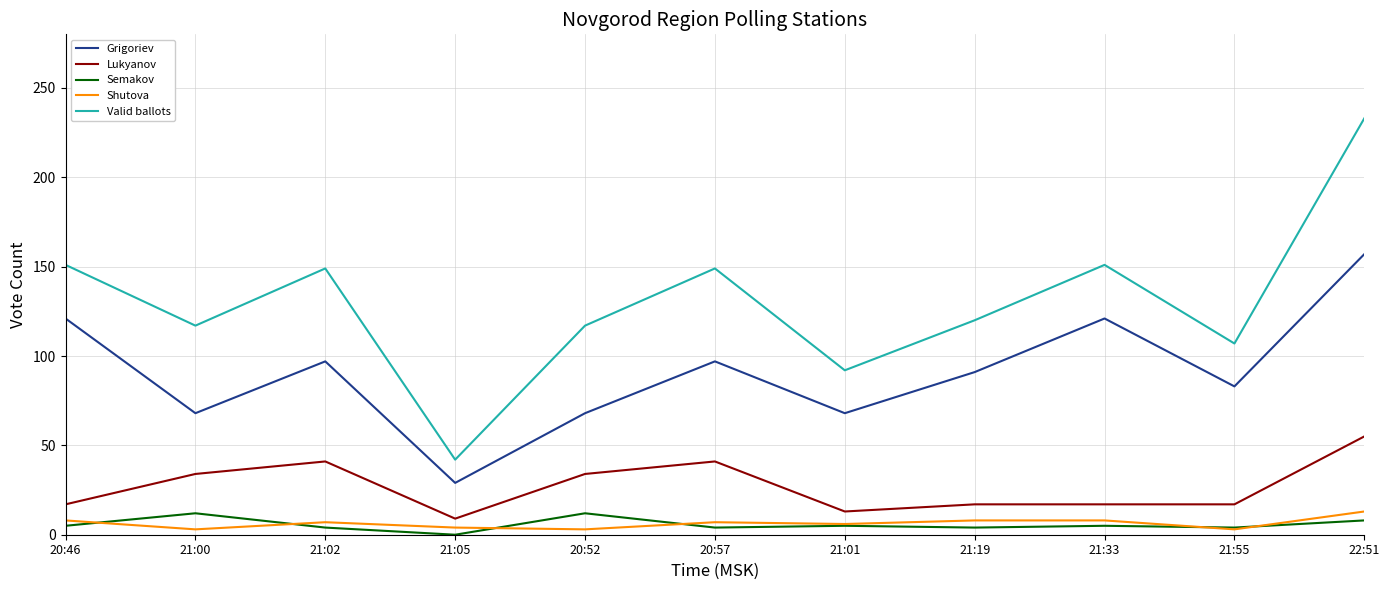

Which series has the largest total across all categories?

Valid ballots